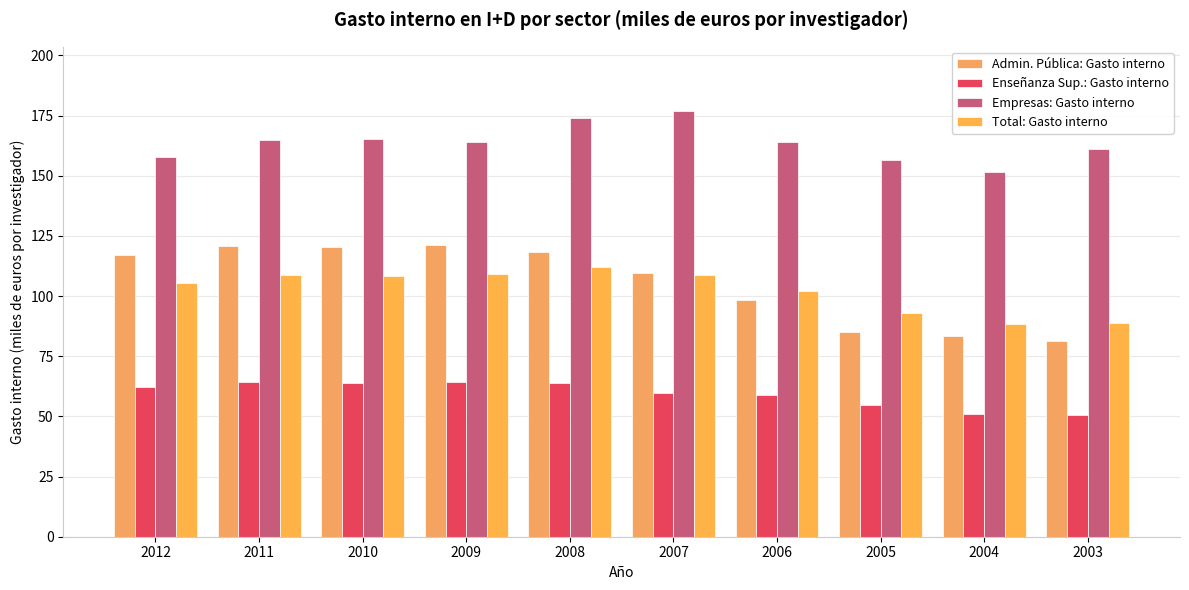

The value of Total: Gasto interno at 2011 is 108.9. True or false?

True